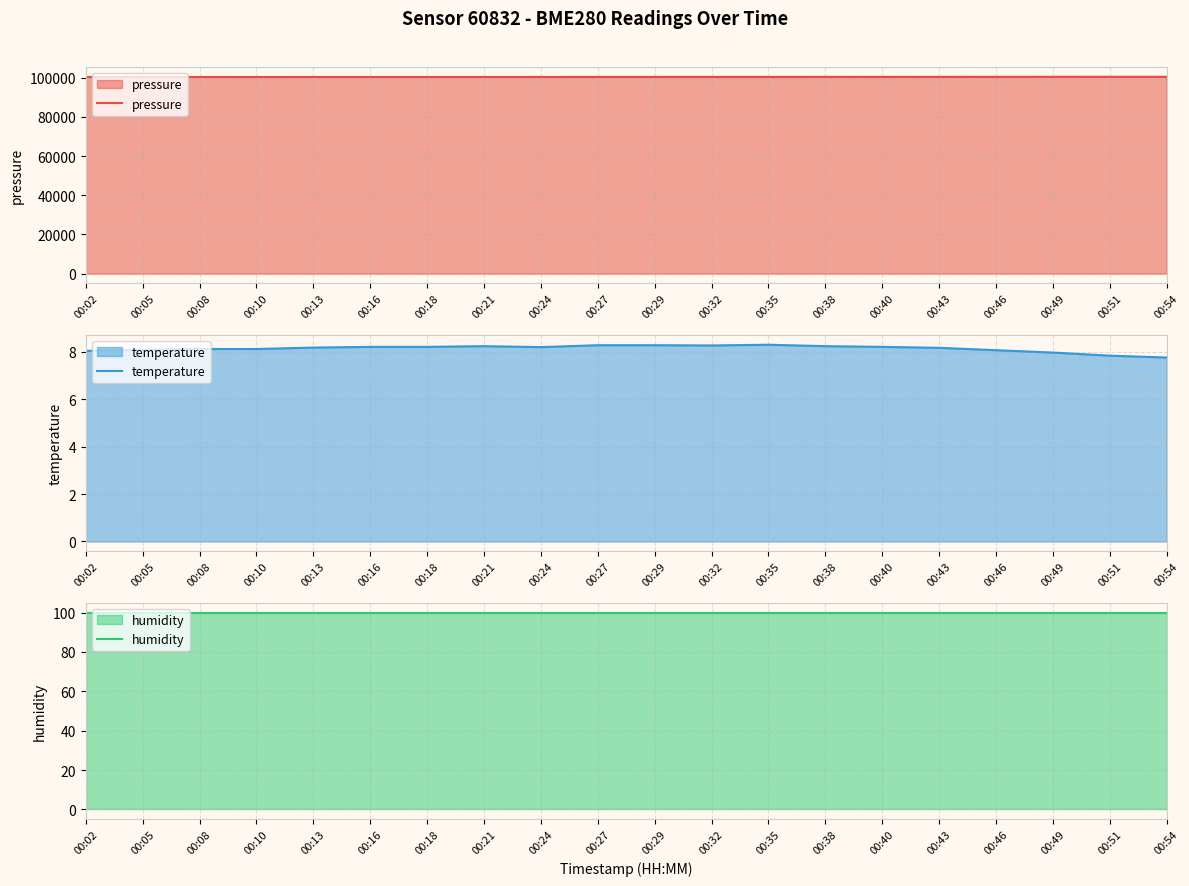

What are all the series names shown in the legend?

pressure, temperature, humidity